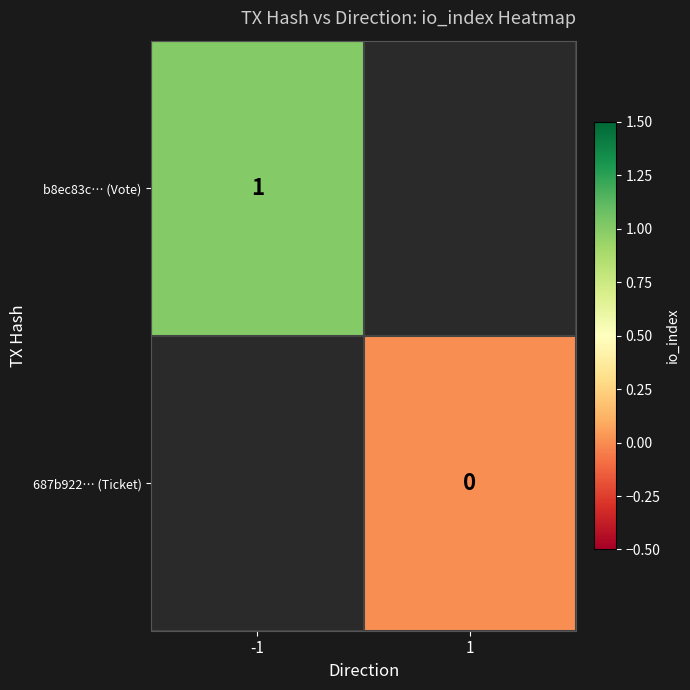

Which has a higher value, -1 or 1?

1